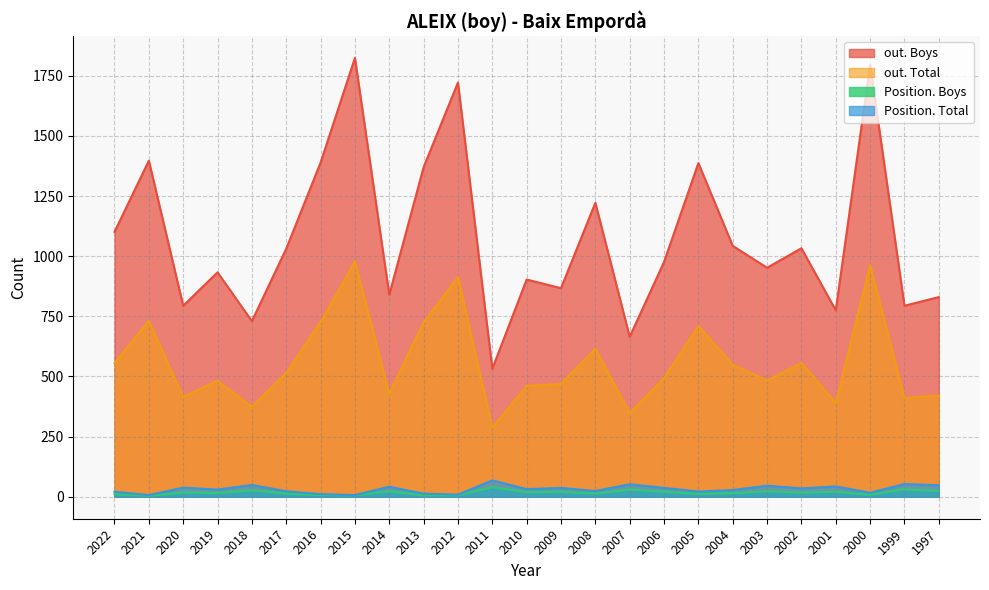

What is the value of the out. Total point at the 16th from the left?

348